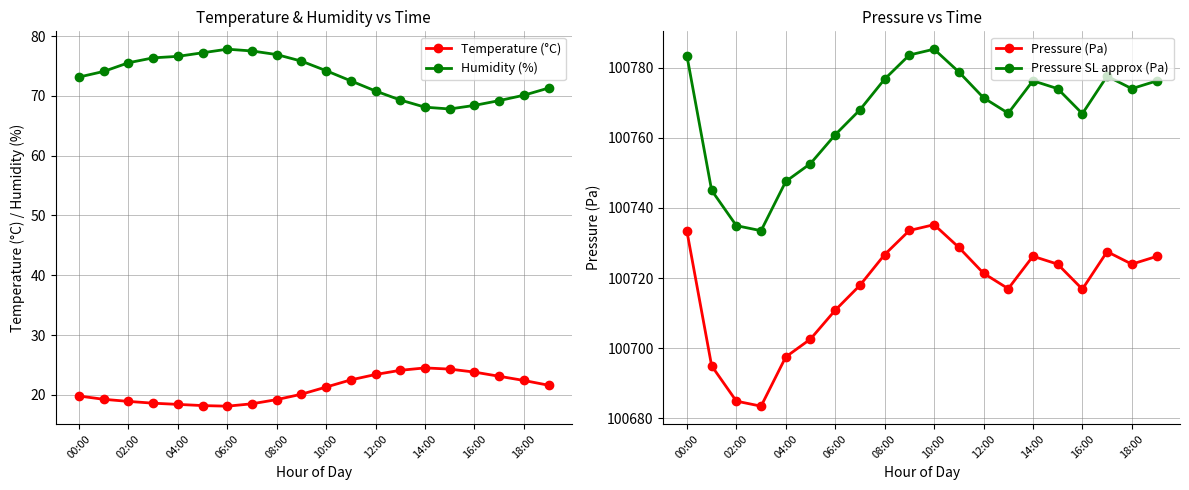

True or false: Humidity (%) and Pressure SL approx (Pa) cross at least once.

False